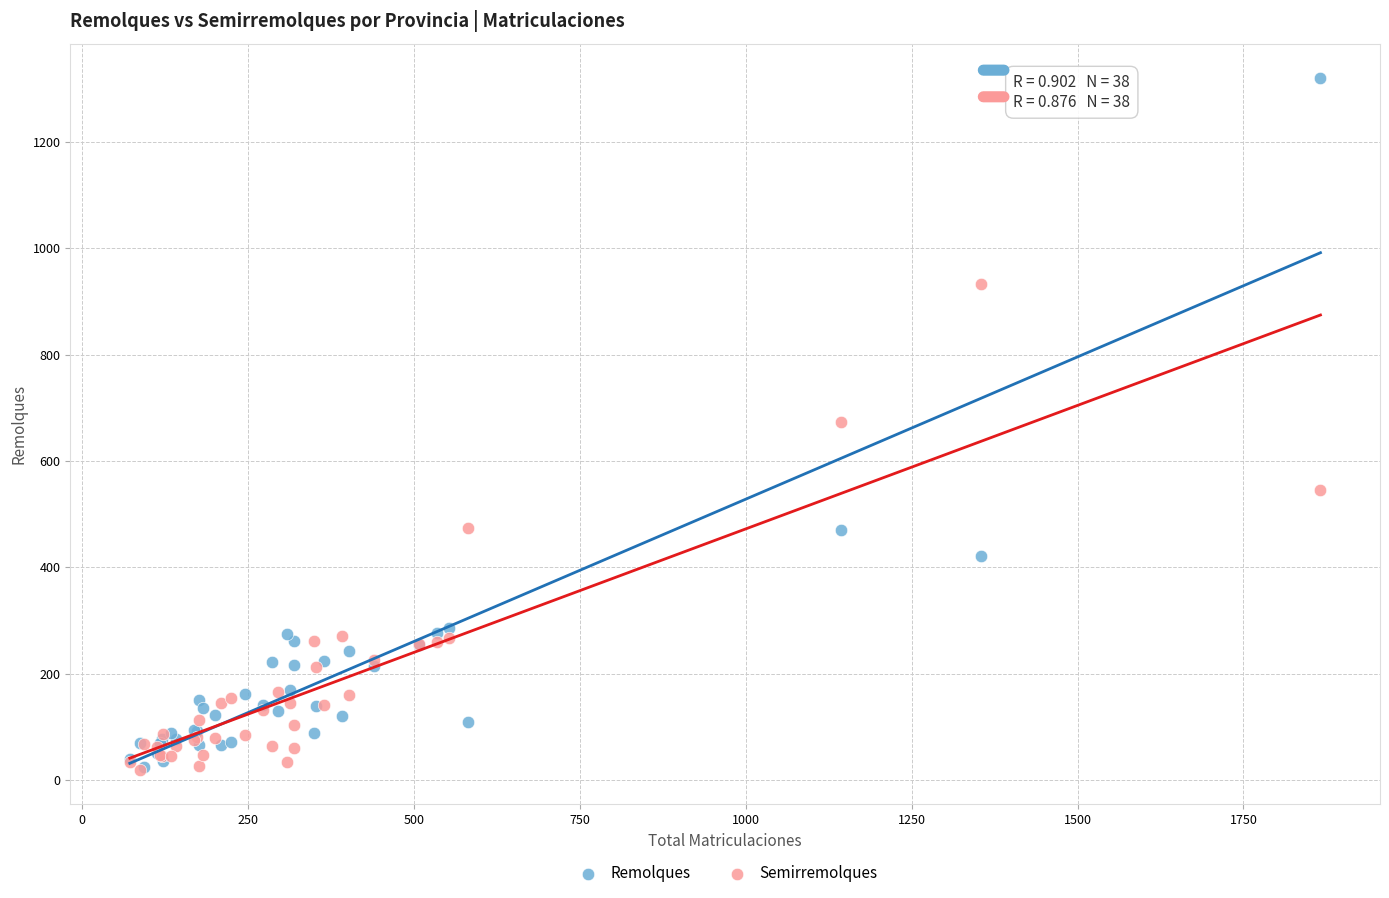

What are all the series names shown in the legend?

Remolques, Semirremolques